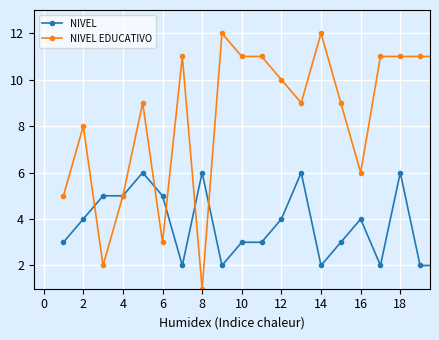

List the series in order of their overall mean, lowest first.

NIVEL, NIVEL EDUCATIVO